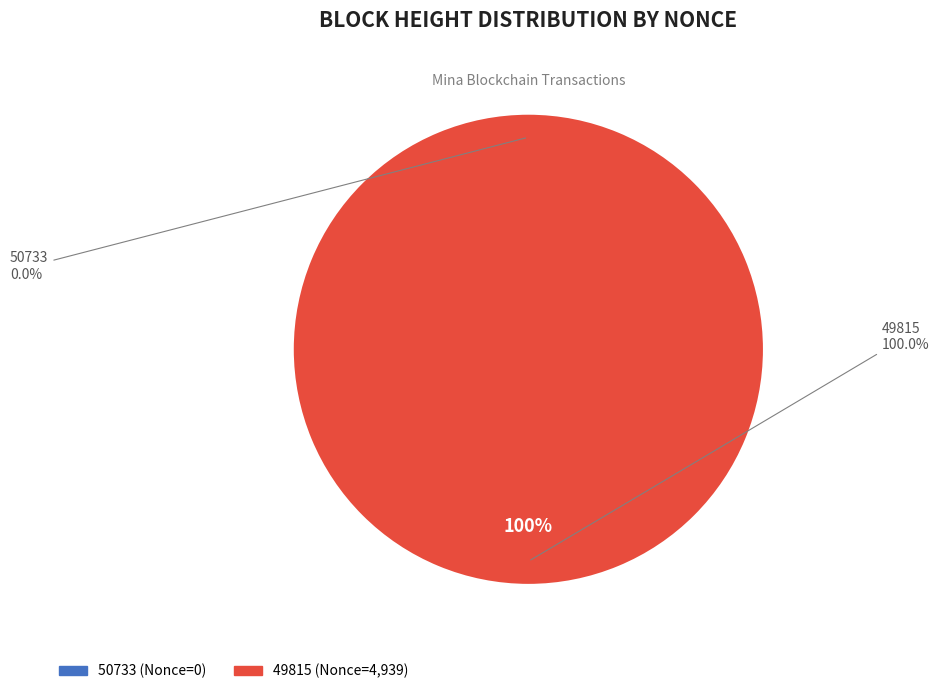

How many segments does this pie chart have?

2